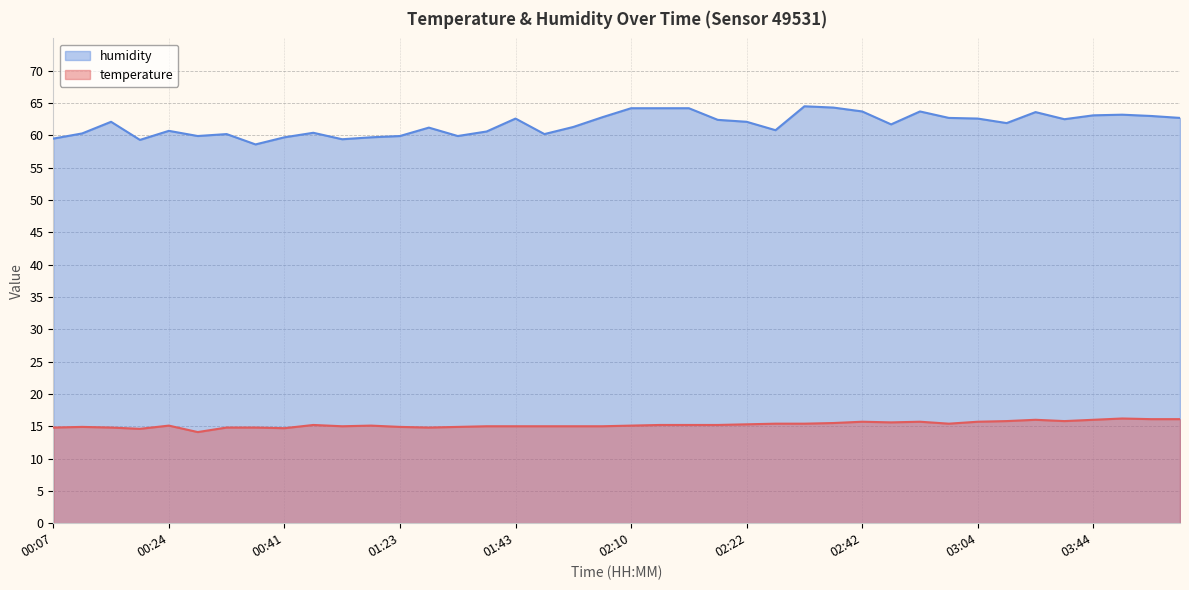

The temperature series shows 3.4 at 02:12. True or false?

False